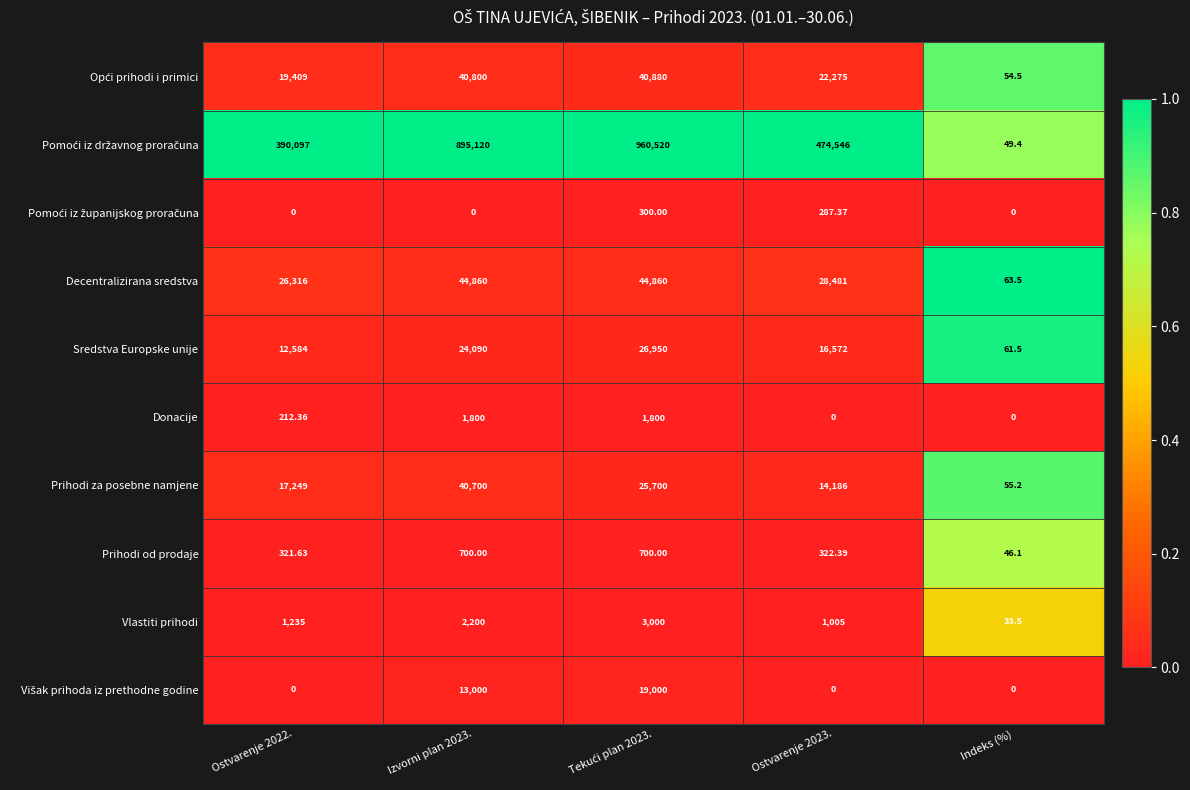

Which category has the lowest value in the Vlastiti prihodi series?

Indeks (%)